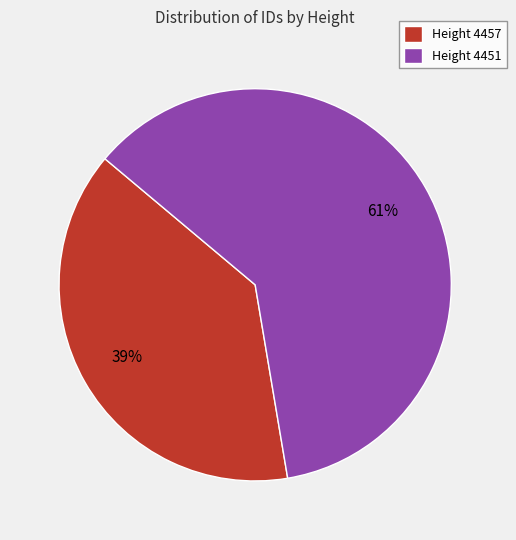

Is there any slice that represents more than half of the pie?

Yes